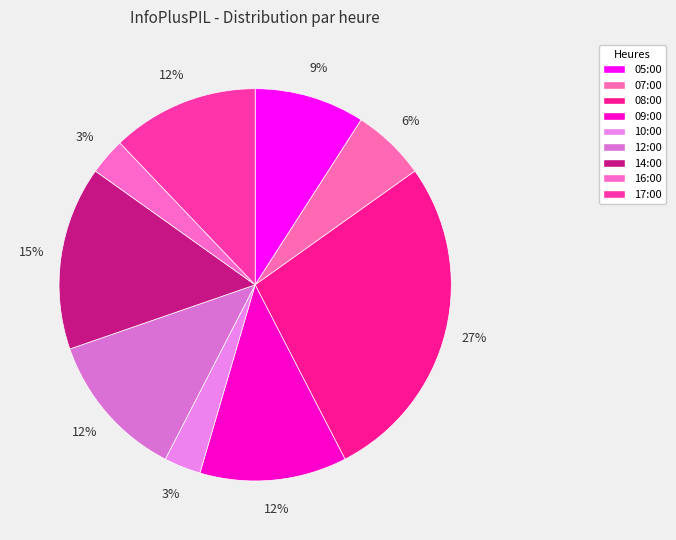

The 10:00 slice represents 1% of the pie. True or false?

False